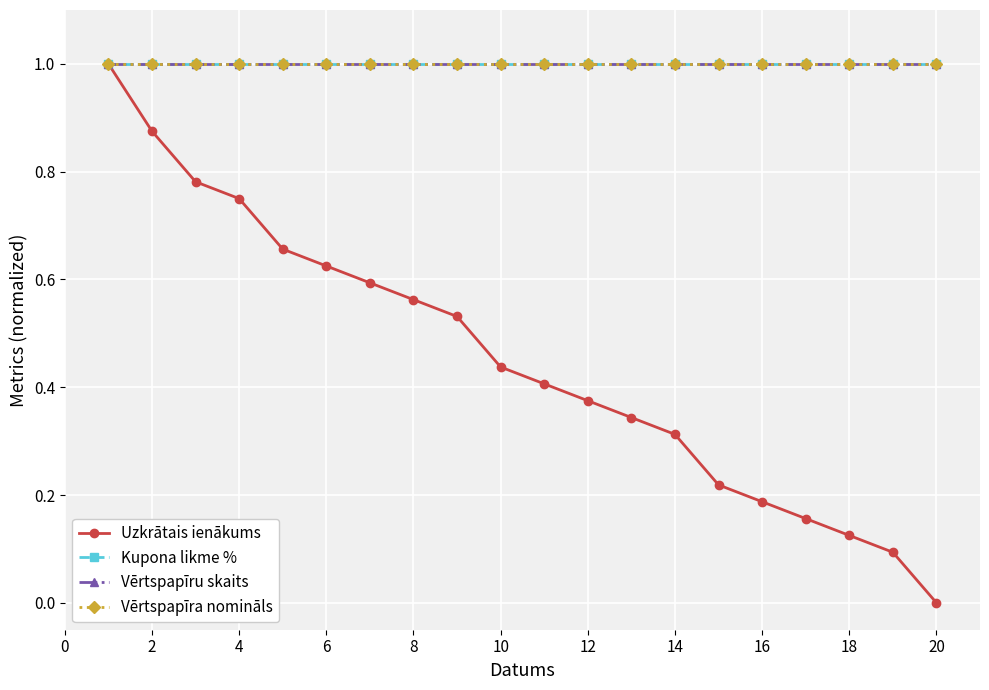

Does the chart have visible grid lines?

Yes